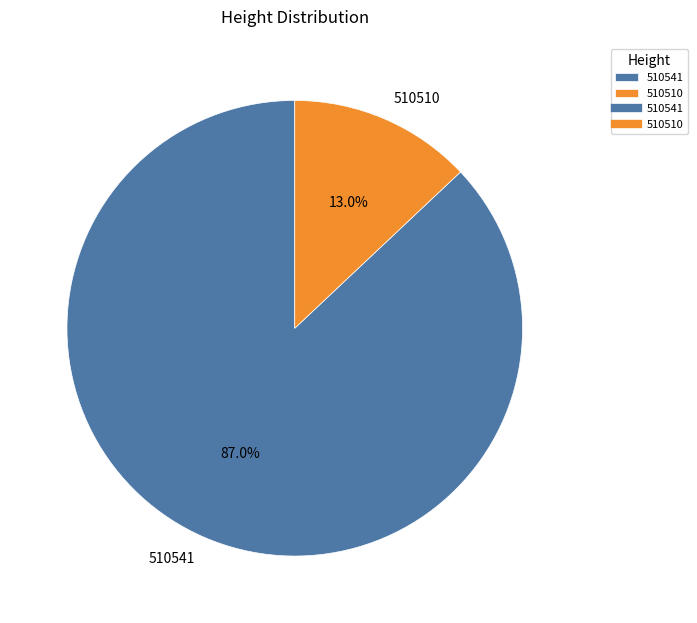

Between 510510 and 510541, which is larger?

510541